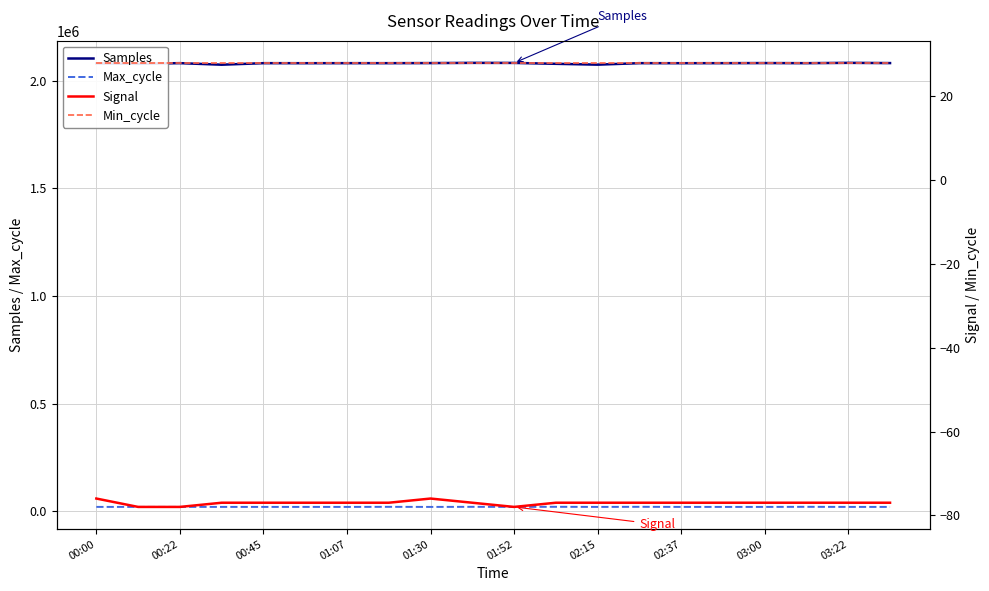

Where does the Signal series first go above -77?

00:00